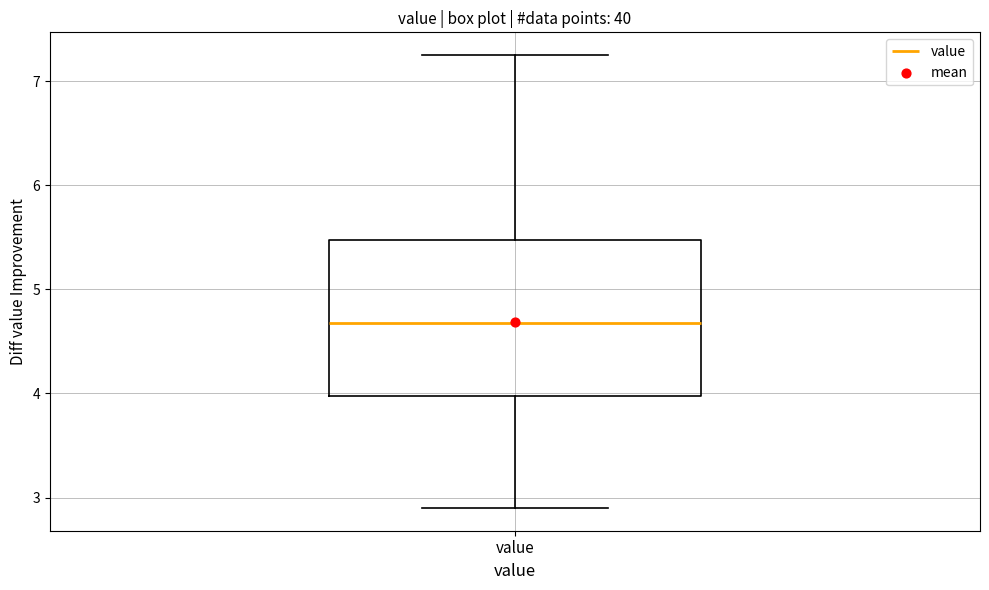

Read this box plot against the y-axis: the position of the median line, the range covered by the box, and the ends of both whiskers. The values are not printed on the chart, so give them approximately, as read against the axis.

median 4.7, box 4.0 to 5.5, whiskers 2.9 to 7.3